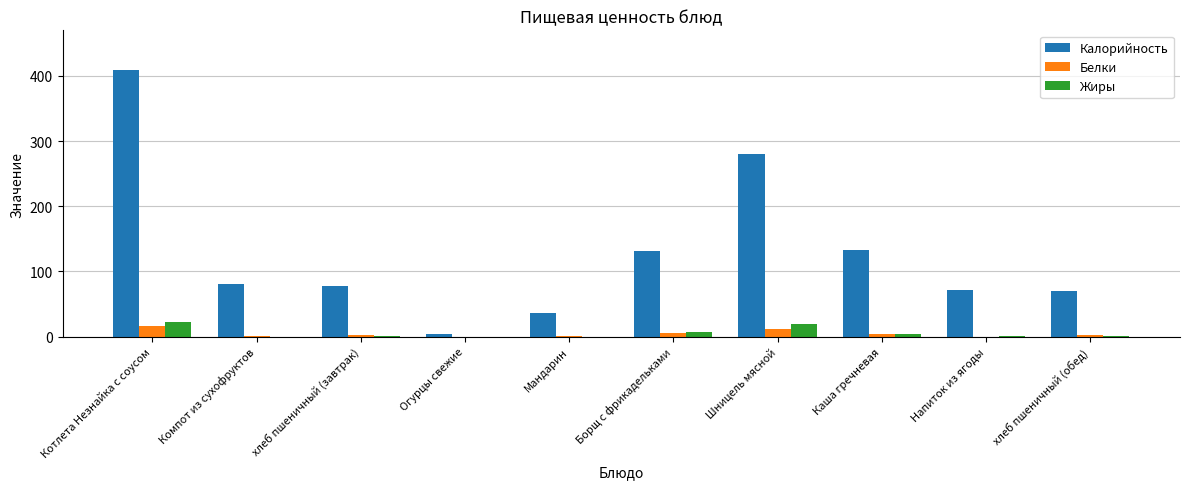

What is the maximum value shown in the chart?

408.7